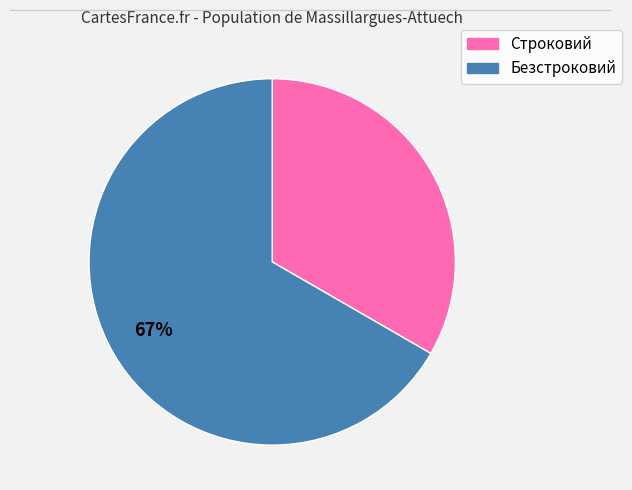

Does any single category account for the majority?

Yes